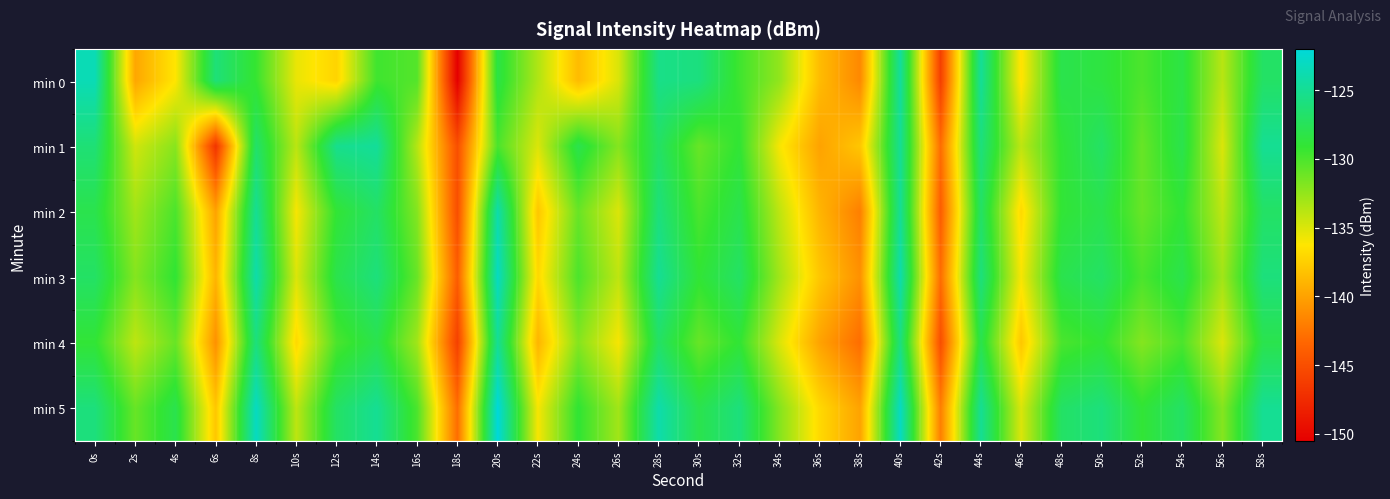

Reading right to left, list all the values displayed in this chart.

min 0: 58s=-127.0	56s=-133.8	54s=-128.3	52s=-130.1	50s=-128.5	48s=-128.0	46s=-136.5	44s=-124.8	42s=-146.1	40s=-124.6	38s=-141.5	36s=-138.6	34s=-132.5	32s=-129.6	30s=-125.9	28s=-125.5	26s=-134.9	24s=-138.6	22s=-133.5	20s=-128.3	18s=-150.5	16s=-130.3	14s=-129.6	12s=-137.3	10s=-135.5	8s=-129.3	6s=-126.2	4s=-136.3	2s=-139.8	0s=-123.5
min 1: 58s=-125.0	56s=-135.0	54s=-128.0	52s=-131.0	50s=-127.0	48s=-129.0	46s=-134.0	44s=-126.0	42s=-143.0	40s=-125.0	38s=-138.0	36s=-140.0	34s=-136.0	32s=-129.0	30s=-131.0	28s=-127.0	26s=-132.0	24s=-128.0	22s=-135.0	20s=-130.0	18s=-145.0	16s=-133.7	14s=-124.7	12s=-125.3	10s=-133.9	8s=-126.8	6s=-146.9	4s=-132.1	2s=-134.6	0s=-126.3
min 2: 58s=-127.0	56s=-134.0	54s=-129.0	52s=-131.0	50s=-128.0	48s=-129.0	46s=-137.0	44s=-127.0	42s=-144.0	40s=-125.0	38s=-142.0	36s=-139.0	34s=-134.0	32s=-128.0	30s=-130.0	28s=-126.0	26s=-135.0	24s=-131.0	22s=-138.0	20s=-124.0	18s=-145.0	16s=-132.0	14s=-127.0	12s=-129.0	10s=-136.0	8s=-125.0	6s=-140.0	4s=-130.0	2s=-133.0	0s=-128.0
min 3: 58s=-126.0	56s=-133.0	54s=-128.0	52s=-130.0	50s=-127.0	48s=-128.0	46s=-136.0	44s=-126.0	42s=-143.0	40s=-124.0	38s=-141.0	36s=-138.0	34s=-133.0	32s=-127.0	30s=-129.0	28s=-125.0	26s=-134.0	24s=-130.0	22s=-137.0	20s=-123.0	18s=-144.0	16s=-131.0	14s=-126.0	12s=-128.0	10s=-135.0	8s=-124.0	6s=-139.0	4s=-129.0	2s=-132.0	0s=-127.0
min 4: 58s=-128.0	56s=-135.0	54s=-130.0	52s=-132.0	50s=-129.0	48s=-130.0	46s=-138.0	44s=-128.0	42s=-145.0	40s=-126.0	38s=-143.0	36s=-140.0	34s=-135.0	32s=-129.0	30s=-131.0	28s=-127.0	26s=-136.0	24s=-132.0	22s=-139.0	20s=-125.0	18s=-146.0	16s=-133.0	14s=-128.0	12s=-130.0	10s=-137.0	8s=-126.0	6s=-141.0	4s=-131.0	2s=-134.0	0s=-129.0
min 5: 58s=-125.0	56s=-132.0	54s=-127.0	52s=-129.0	50s=-126.0	48s=-127.0	46s=-135.0	44s=-125.0	42s=-142.0	40s=-123.0	38s=-140.0	36s=-137.0	34s=-132.0	32s=-126.0	30s=-128.0	28s=-124.0	26s=-133.0	24s=-129.0	22s=-136.0	20s=-122.0	18s=-143.0	16s=-130.0	14s=-125.0	12s=-127.0	10s=-134.0	8s=-123.0	6s=-138.0	4s=-128.0	2s=-131.0	0s=-126.0